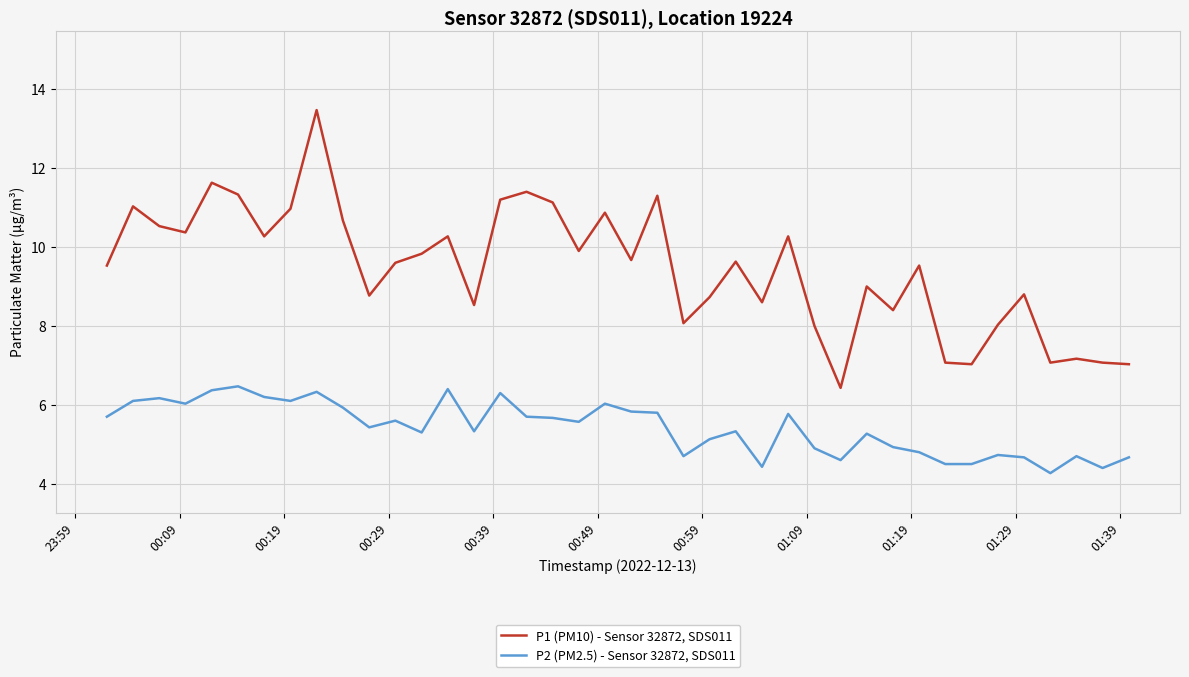

Which series has the largest total across all categories?

P1 (PM10) - Sensor 32872, SDS011